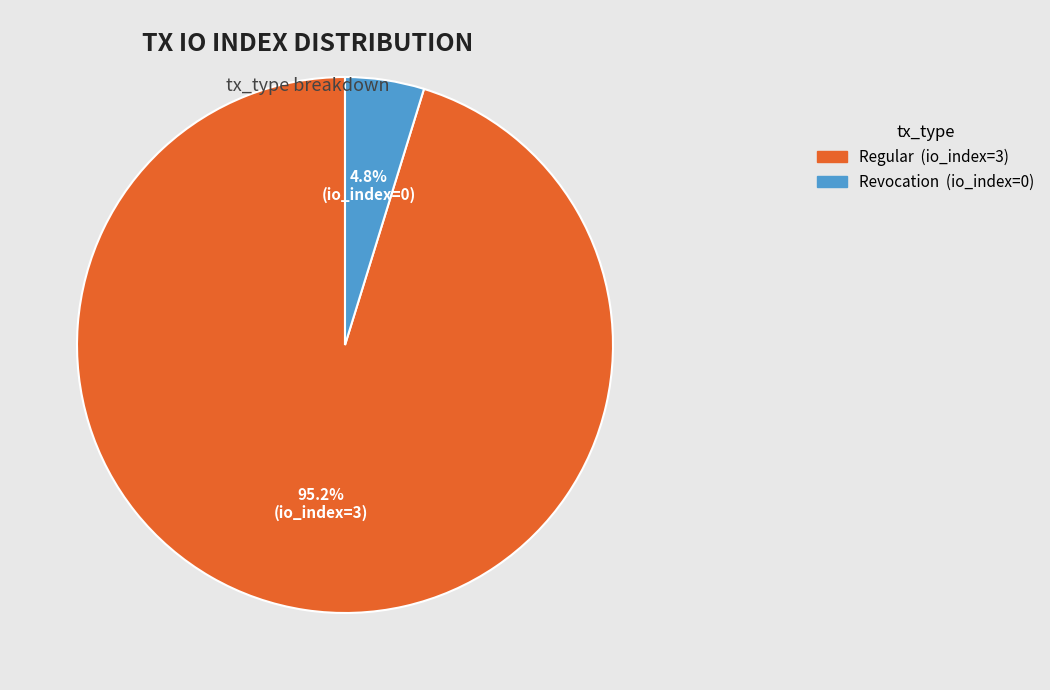

Which has a higher value, Regular (io_index=3) or Revocation (io_index=0)?

Regular (io_index=3)